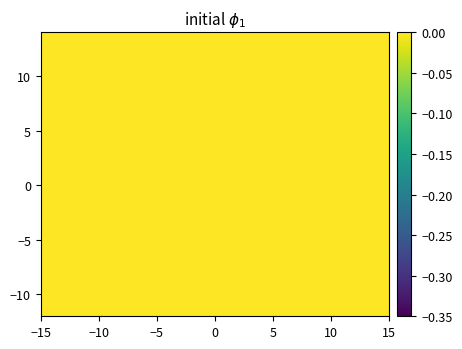

How many distinct data groups are displayed?

8